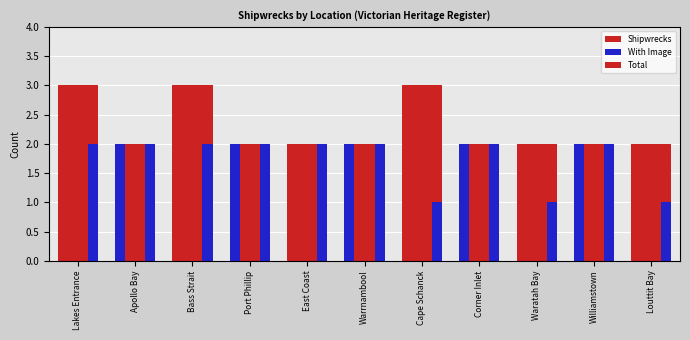

How many bars are there in each group?

3